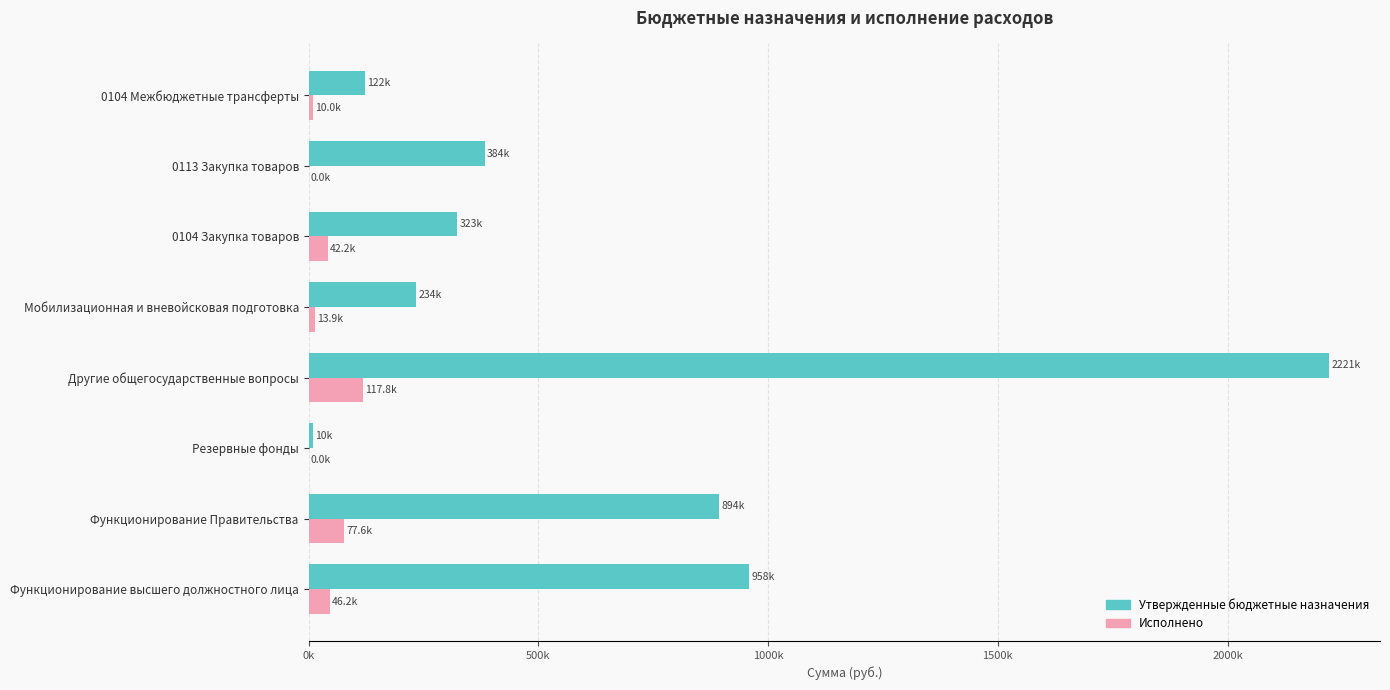

What are all the series names shown in the legend?

Утвержденные бюджетные назначения, Исполнено